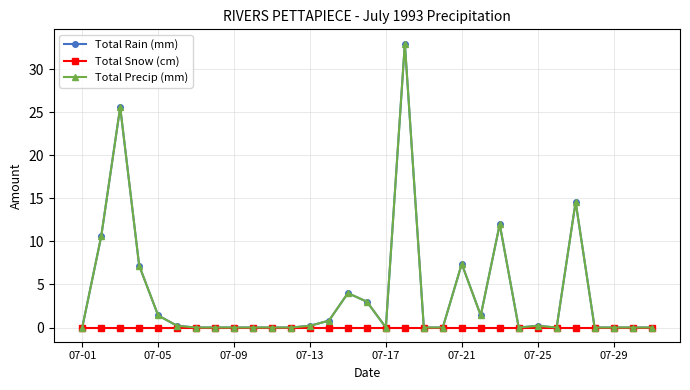

What is the sum of all Total Precip (mm) values?

121.6